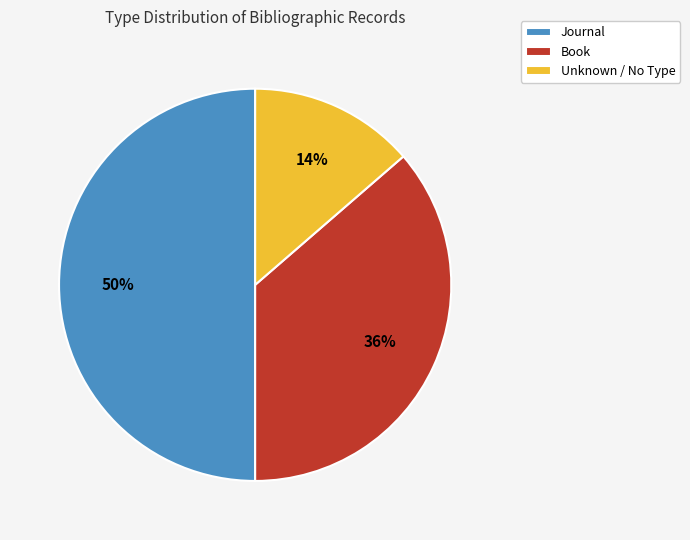

Which slice is the smallest?

Unknown / No Type